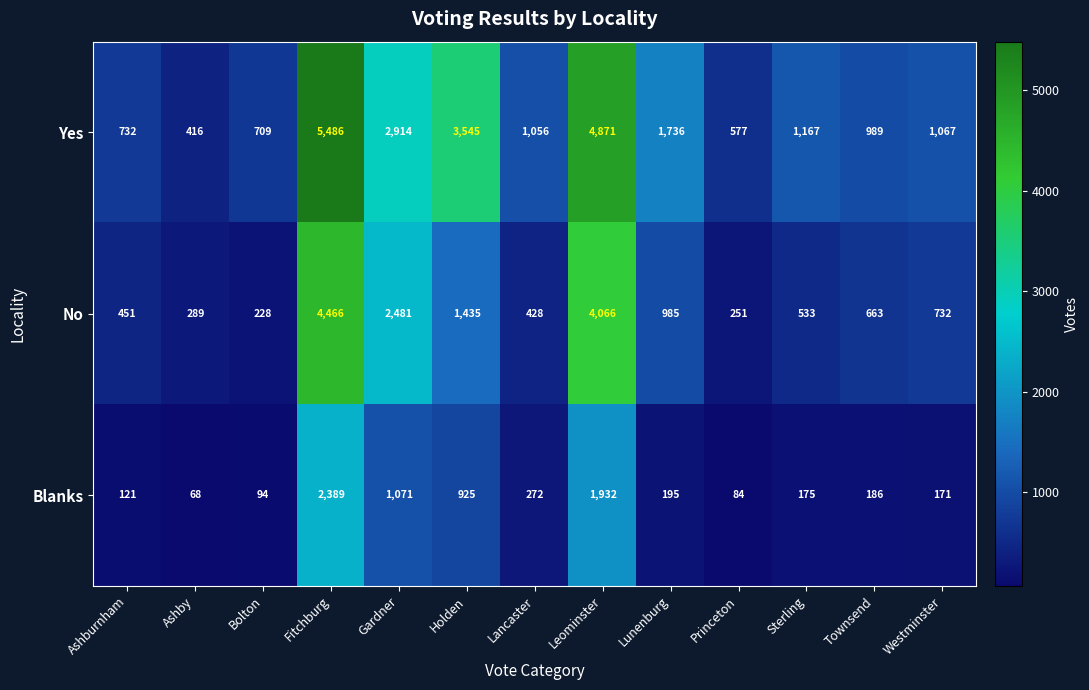

Which series has the largest range (max minus min)?

Yes